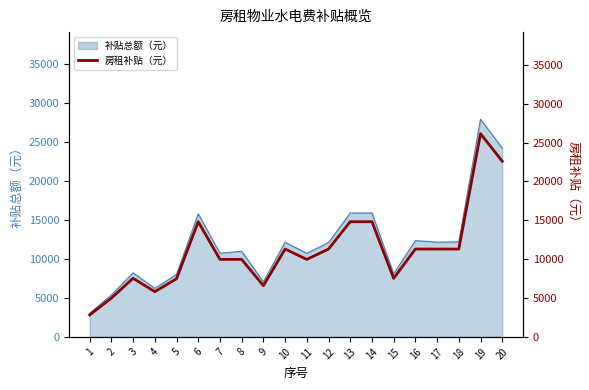

Which category has the highest value across all series?

19